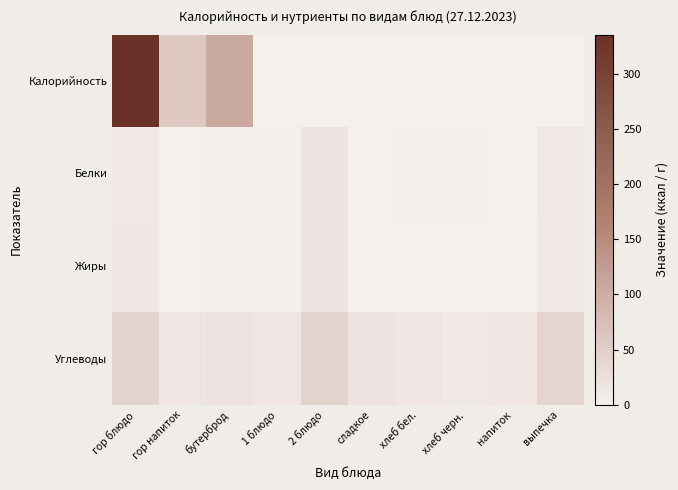

At выпечка, list the series in order from smallest to largest.

Калорийность, Жиры, Белки, Углеводы